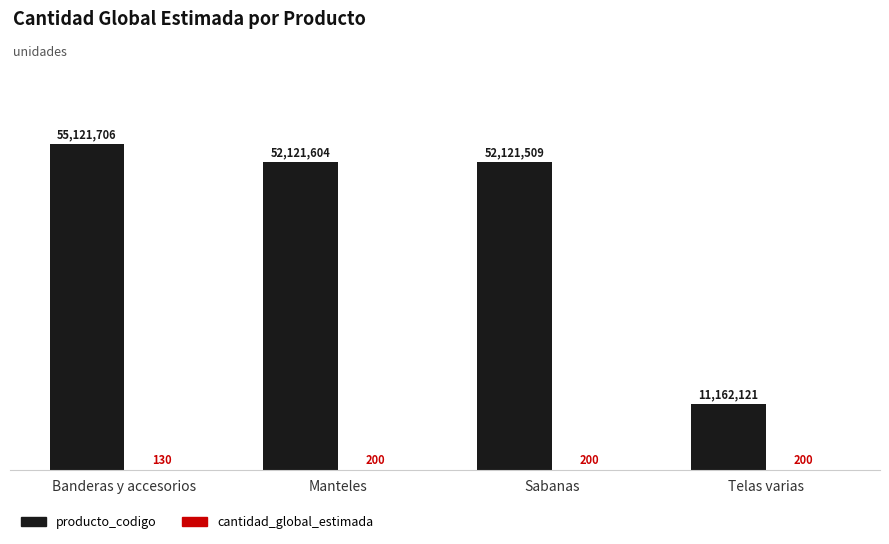

How many groups of bars are there?

4